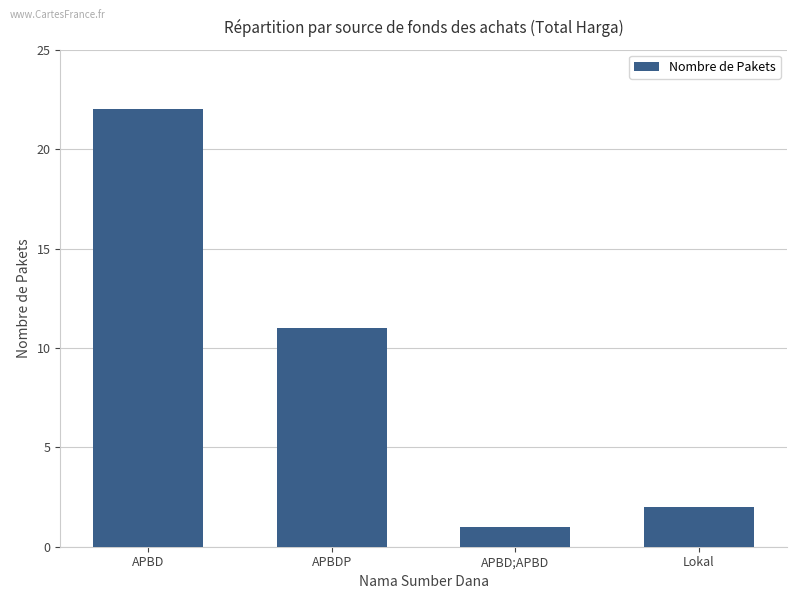

What is the approximate value at Lokal?

2